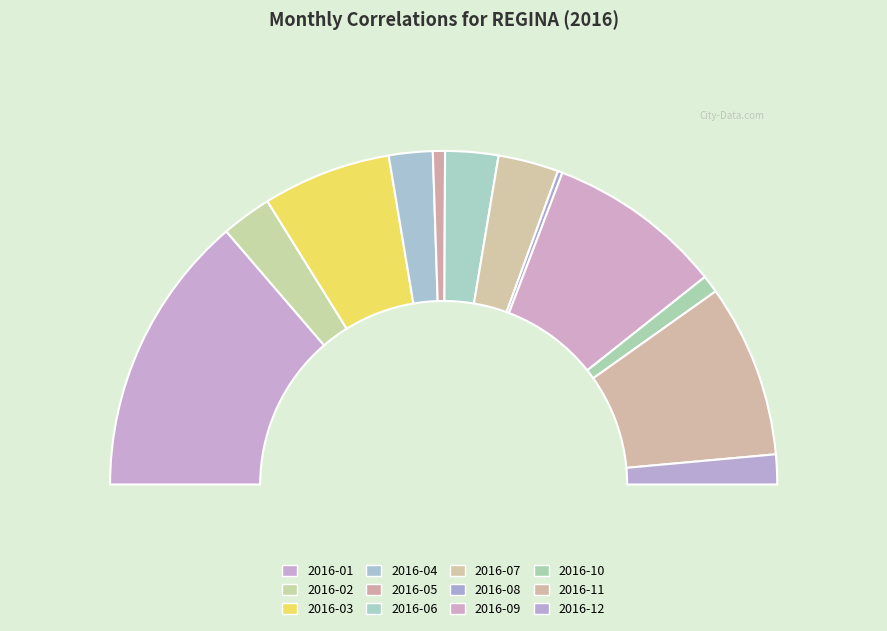

How many segments does this pie chart have?

12